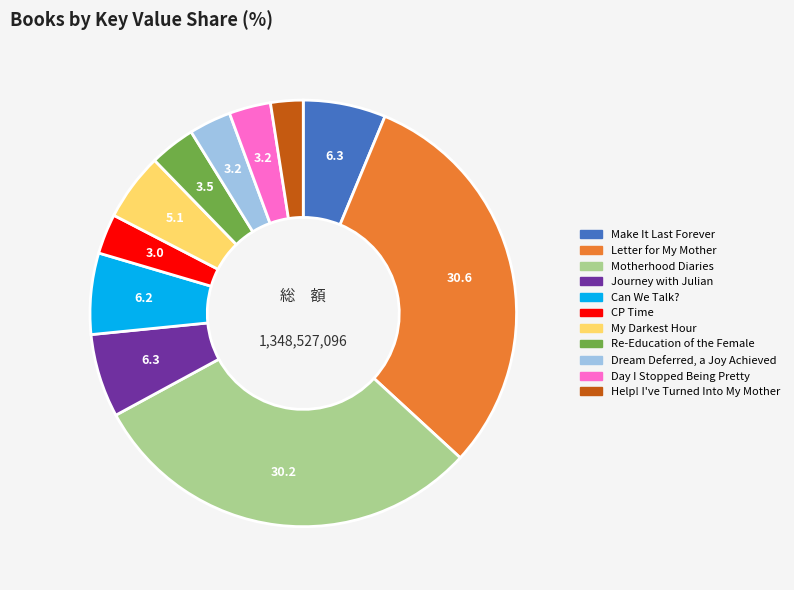

Approximately how many times larger is the value at Re-Education of the Female compared to Day I Stopped Being Pretty?

1.1